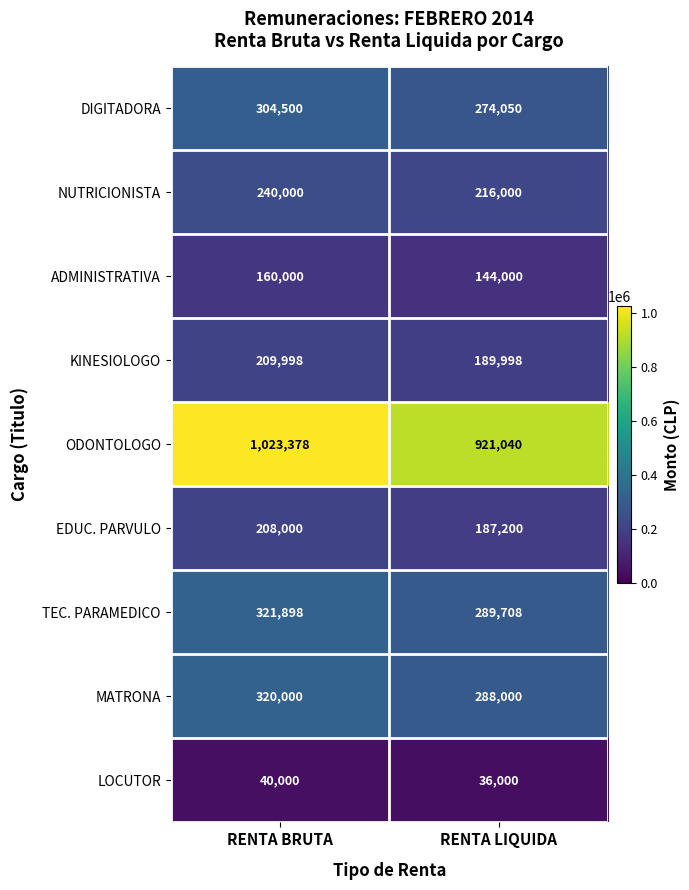

Which series has the largest total across all categories?

ODONTOLOGO